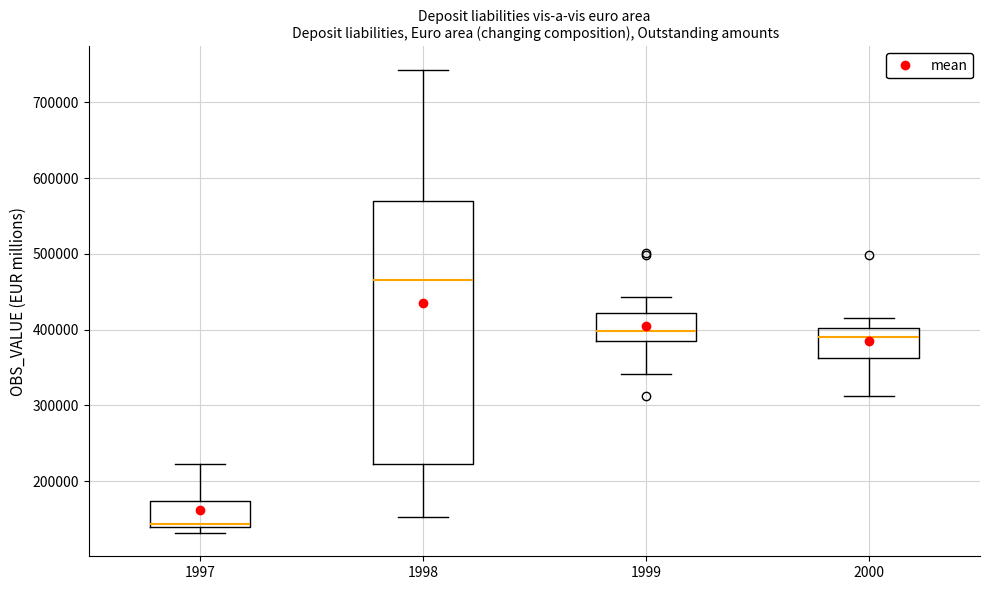

Reading left to right, read every box against the y-axis: the position of its median line, the range the box covers, and the ends of its whiskers. The values are not printed on the chart, so give them approximately, as read against the axis.

1997: median 140000 (just above the box's lower edge), box 140000 to 170000, whiskers 130000 to 220000
1998: median 470000, box 220000 to 570000, whiskers 150000 to 740000
1999: median 400000, box 380000 to 420000, whiskers 340000 to 440000
2000: median 390000, box 360000 to 400000, whiskers 310000 to 410000